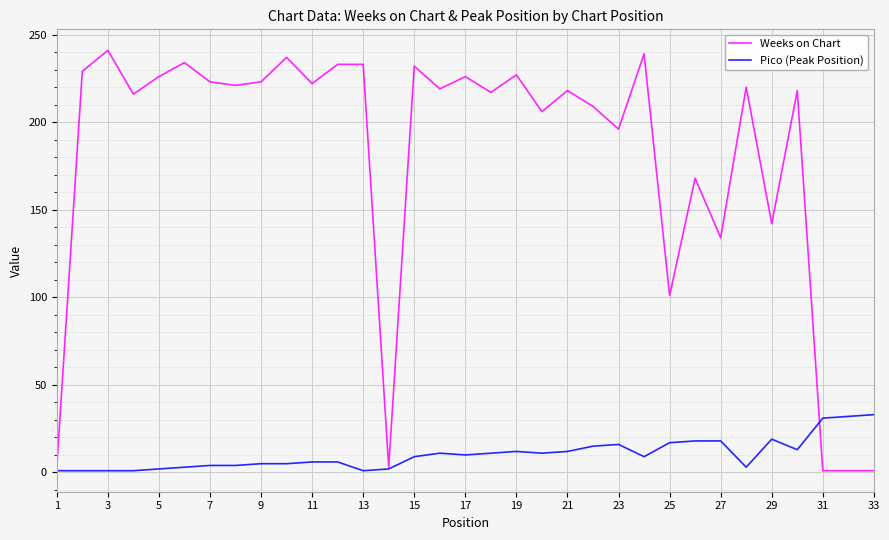

What is the greatest value displayed?

241